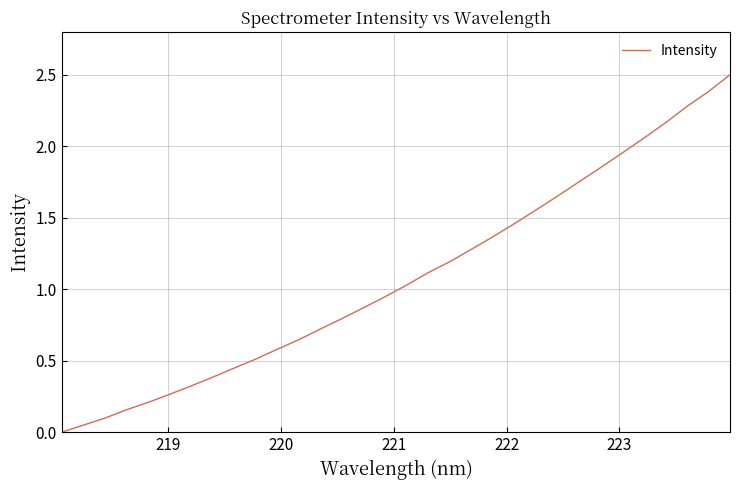

What is the difference between the maximum and minimum values?

2.5